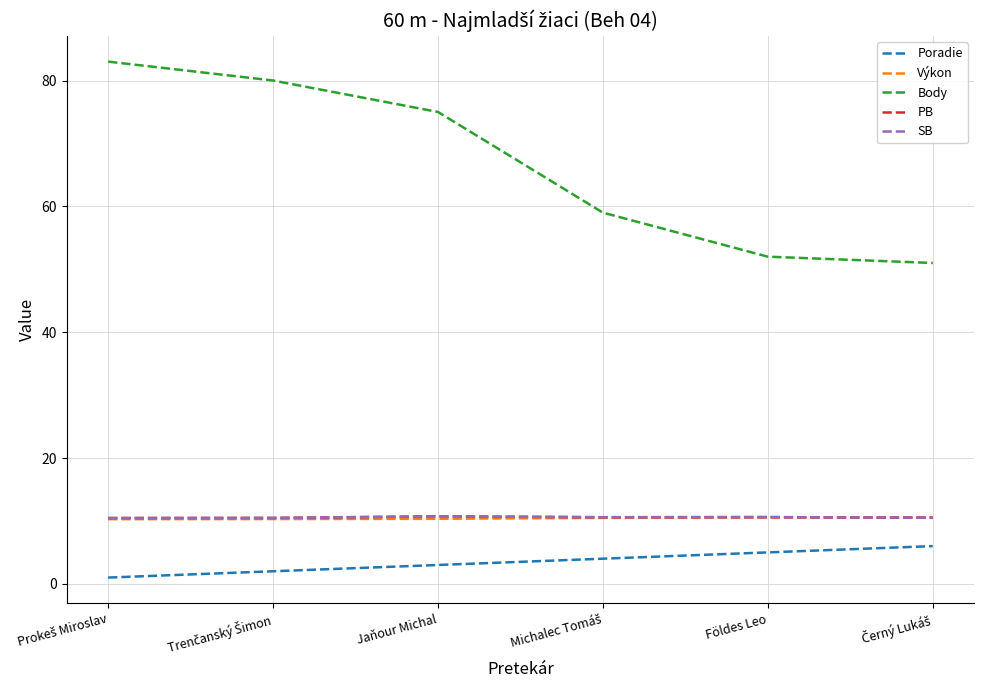

Does the chart have visible grid lines?

Yes